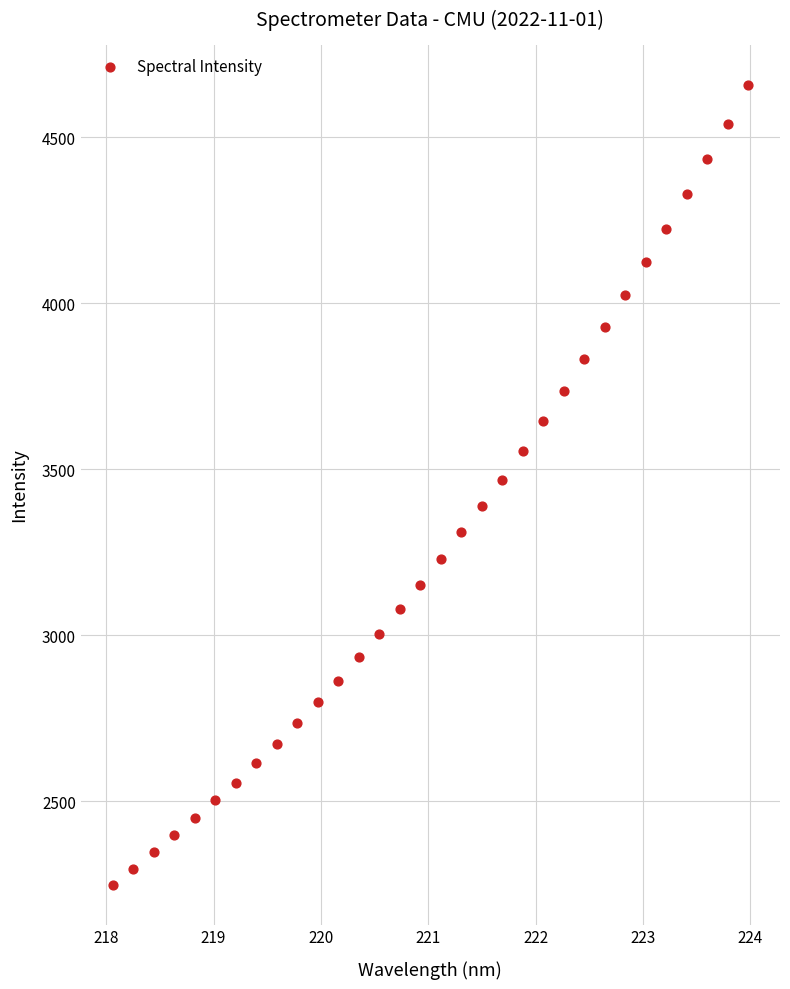

What is the range of Y values (max minus min)?

2409.4